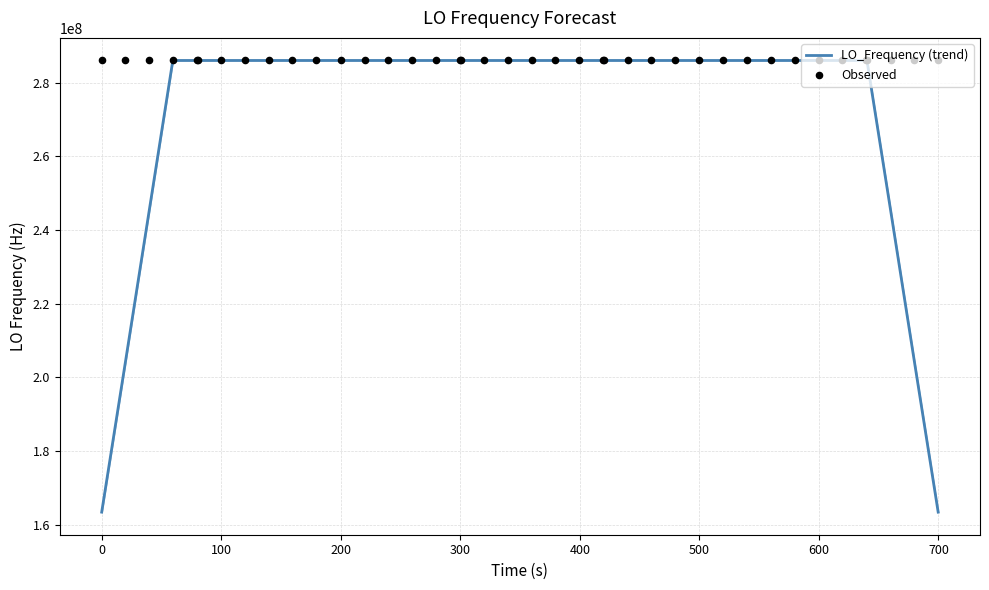

Which series has the largest Y range (max minus min)?

LO_Frequency (trend)